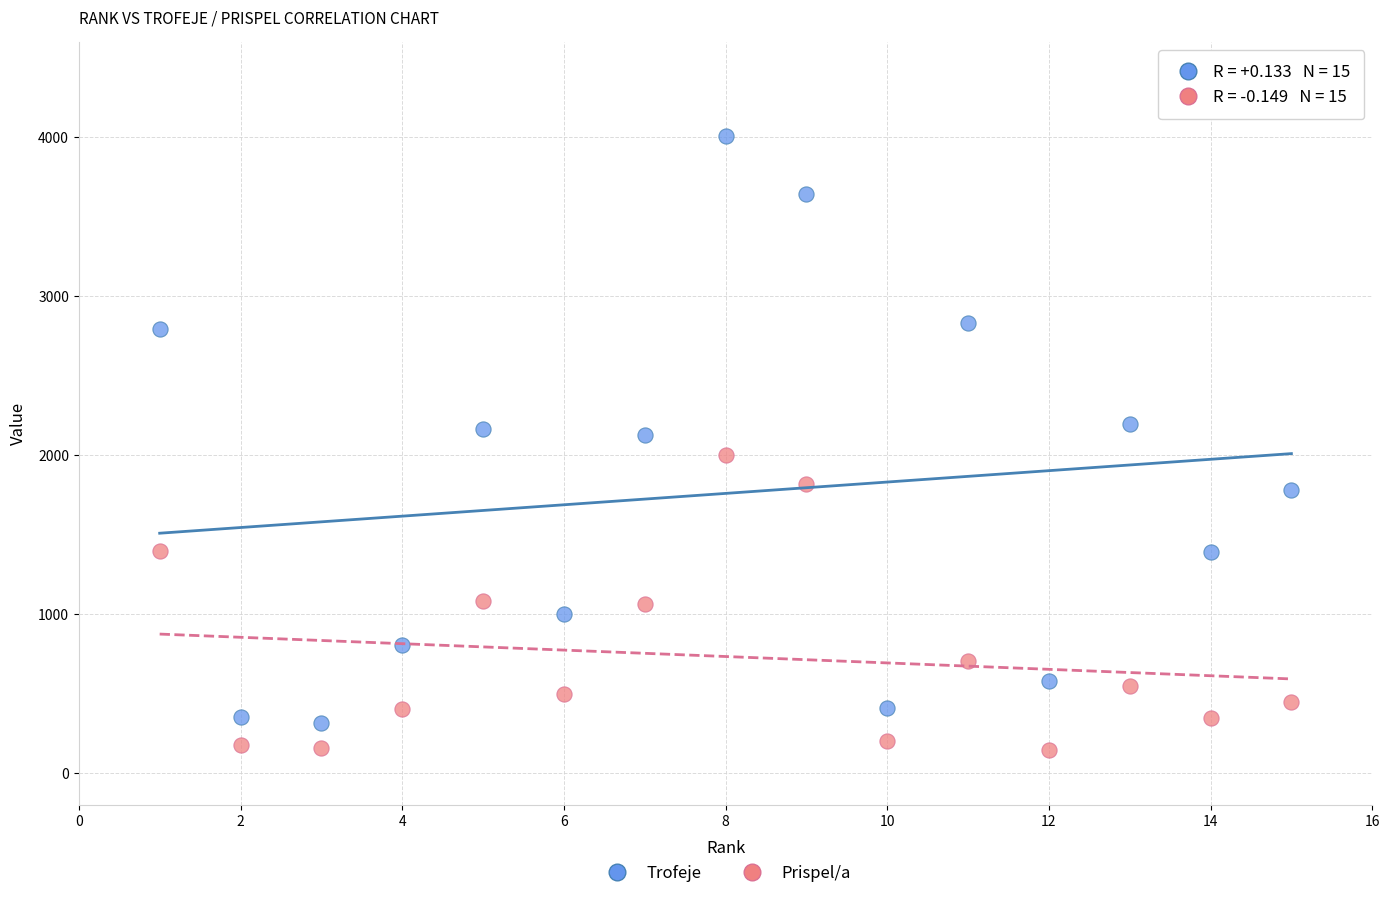

Across all data points, what is the range of Y values (max minus min)?

3862